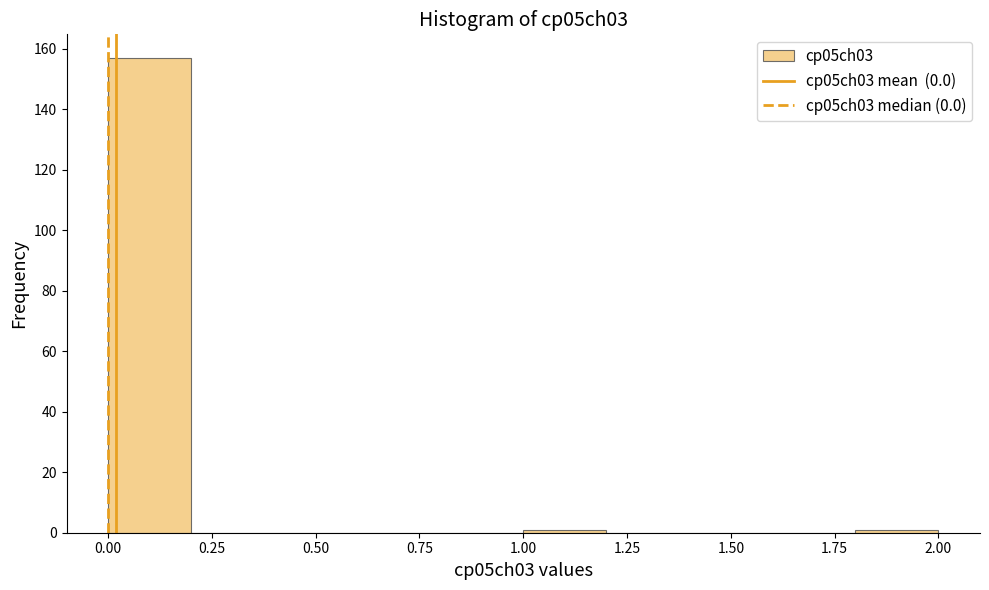

Which range on the x-axis has the tallest bar?

0.0 to 0.2